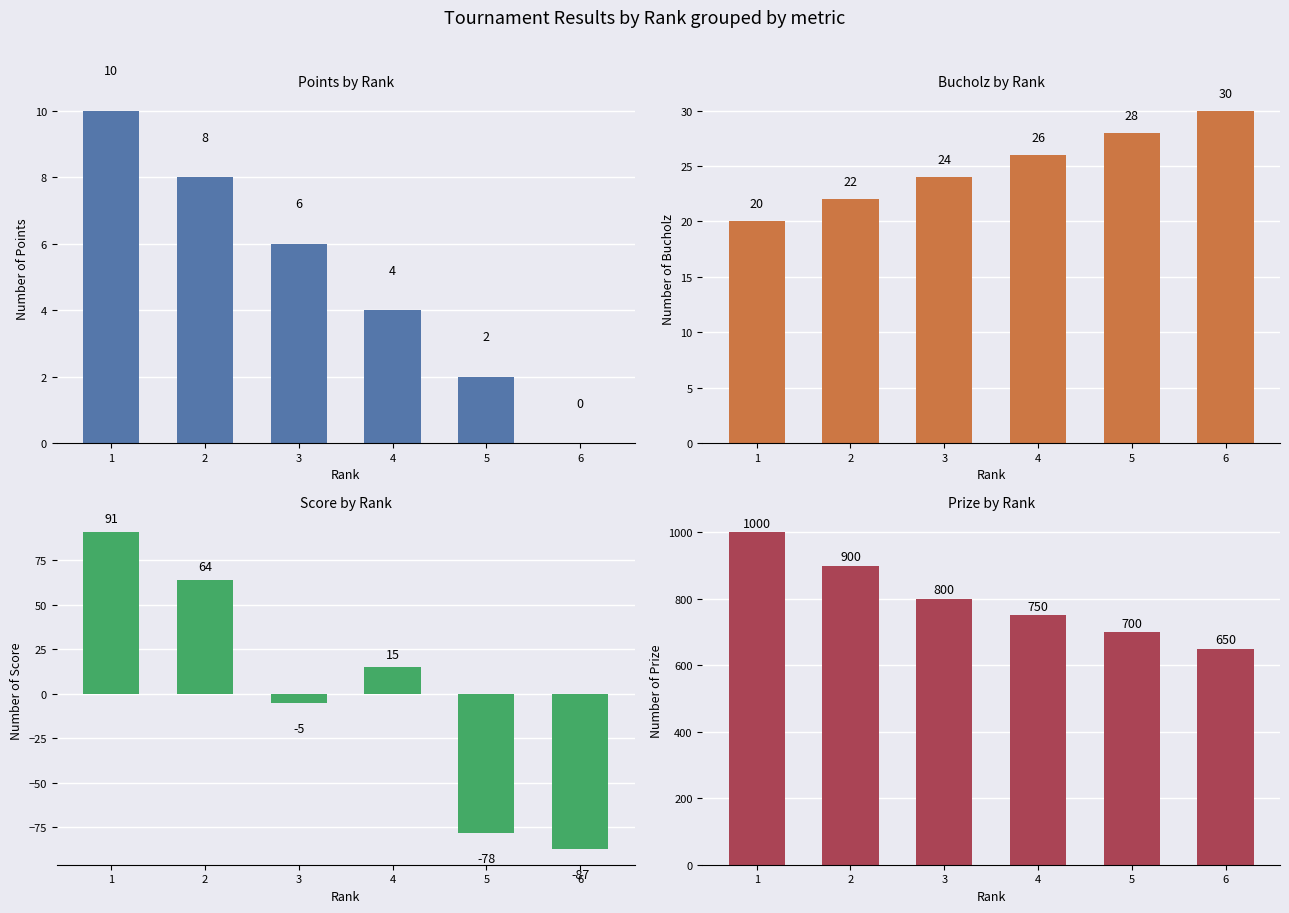

What is the value of the Score bar at the 6th from the left?

-87